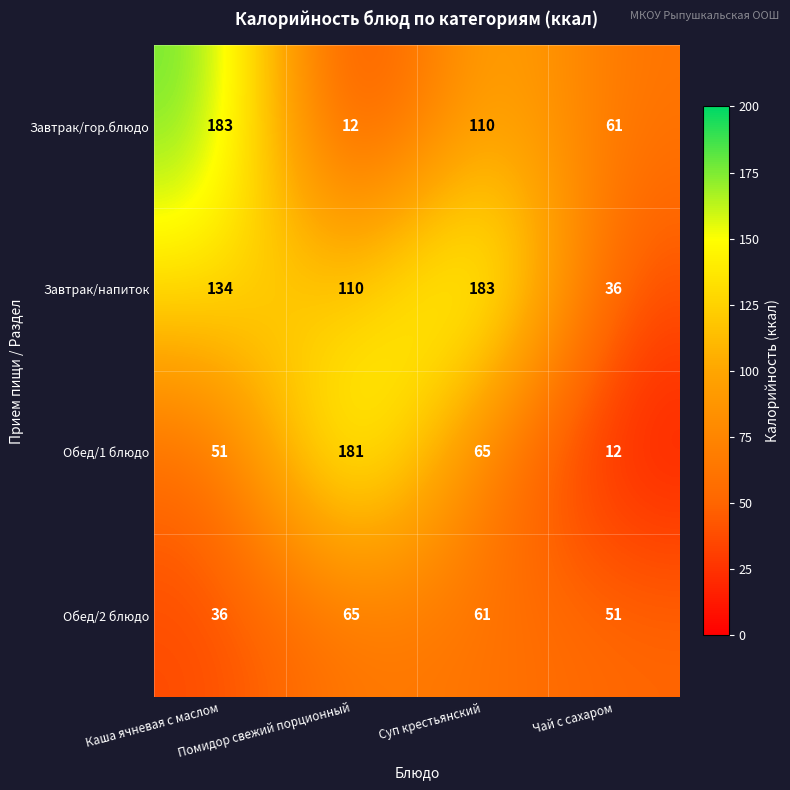

Which series has the largest range (max minus min)?

Завтрак/гор.блюдо